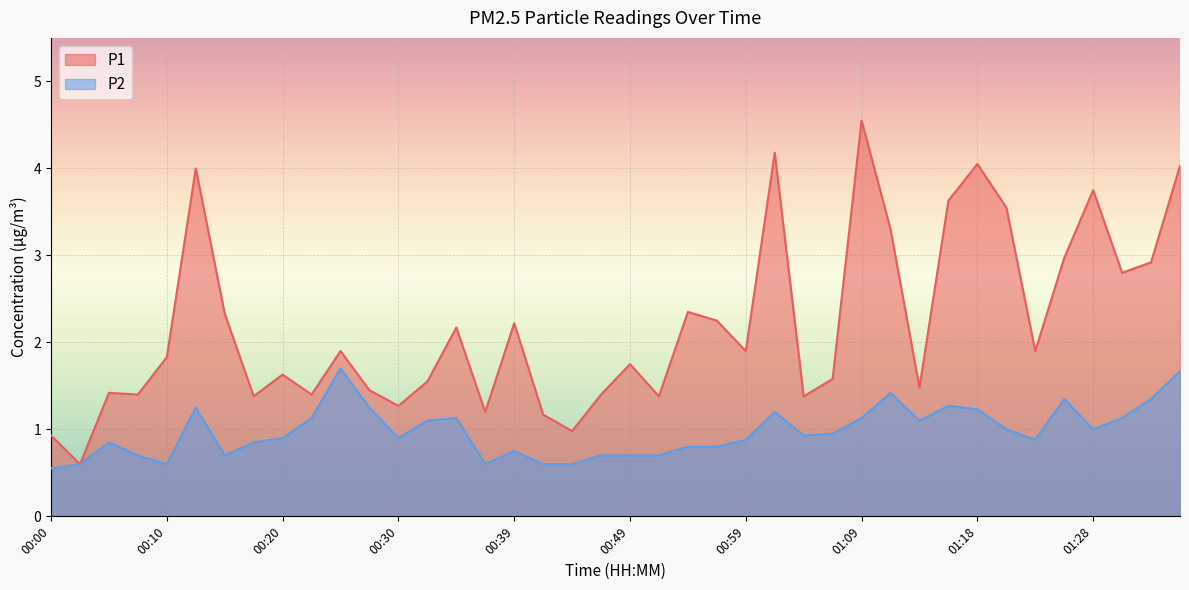

What is the difference between the P2 values at 00:25 and 01:33?

0.3